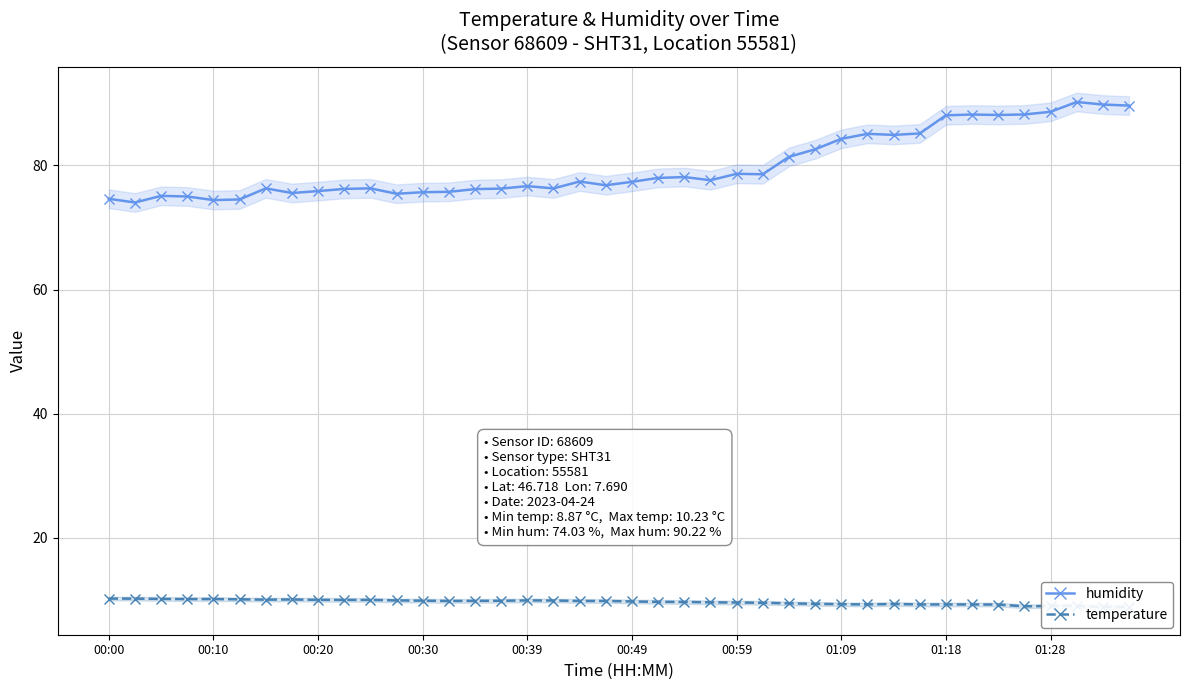

True or false: humidity has a value of 31.8 at 01:18.

False